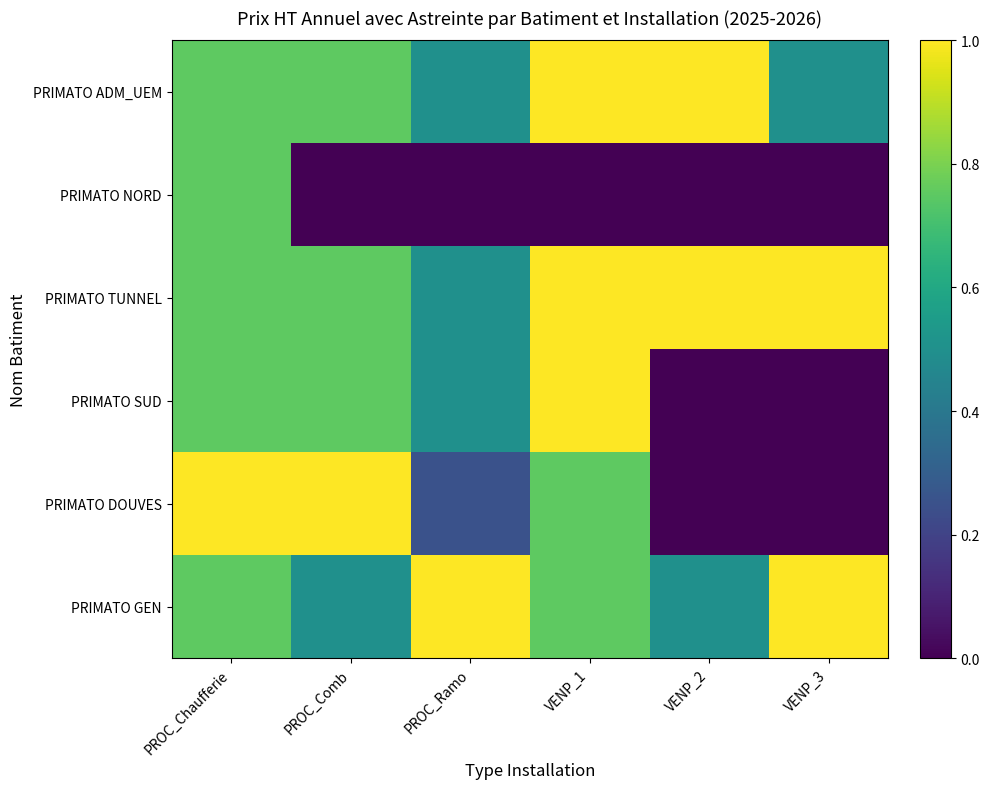

Reading left to right, list all the values displayed in this chart.

PRIMATO ADM_UEM: PROC_Chaufferie=0.8	PROC_Comb=0.8	PROC_Ramo=0.5	VENP_1=1.0	VENP_2=1.0	VENP_3=0.5
PRIMATO NORD: PROC_Chaufferie=0.8	PROC_Comb=0.0	PROC_Ramo=0.0	VENP_1=0.0	VENP_2=0.0	VENP_3=0.0
PRIMATO TUNNEL: PROC_Chaufferie=0.8	PROC_Comb=0.8	PROC_Ramo=0.5	VENP_1=1.0	VENP_2=1.0	VENP_3=1.0
PRIMATO SUD: PROC_Chaufferie=0.8	PROC_Comb=0.8	PROC_Ramo=0.5	VENP_1=1.0	VENP_2=0.0	VENP_3=0.0
PRIMATO DOUVES: PROC_Chaufferie=1.0	PROC_Comb=1.0	PROC_Ramo=0.2	VENP_1=0.8	VENP_2=0.0	VENP_3=0.0
PRIMATO GEN: PROC_Chaufferie=0.8	PROC_Comb=0.5	PROC_Ramo=1.0	VENP_1=0.8	VENP_2=0.5	VENP_3=1.0